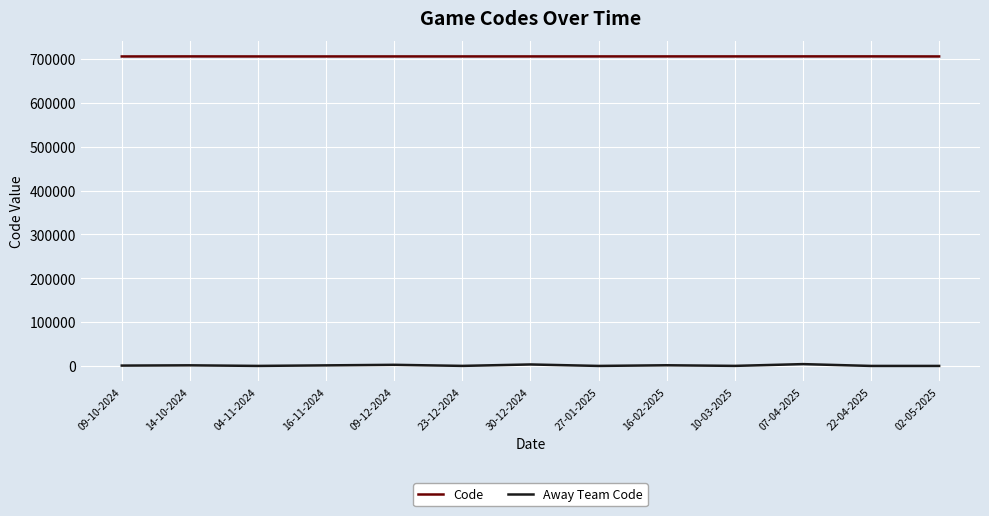

Which series has the largest range (max minus min)?

Away Team Code